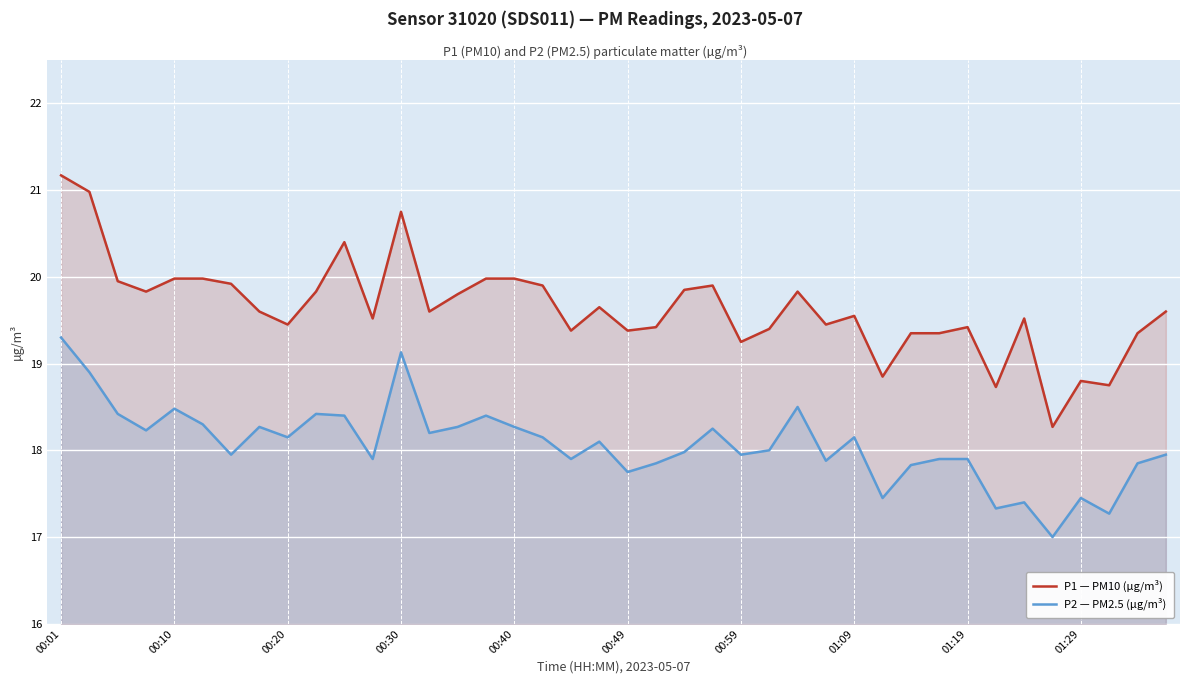

Is it true that P2 — PM2.5 (µg/m³) equals 17.4 at 01:29?

True